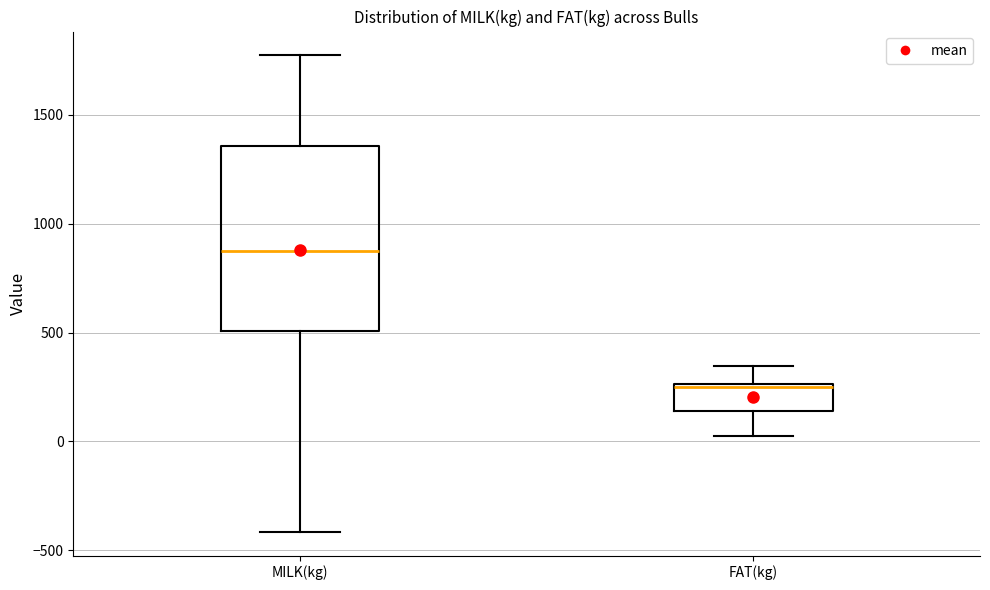

Where is the upper edge of the box for FAT(kg) on the y-axis? The values are not printed on the chart, so give them approximately, as read against the axis.

250